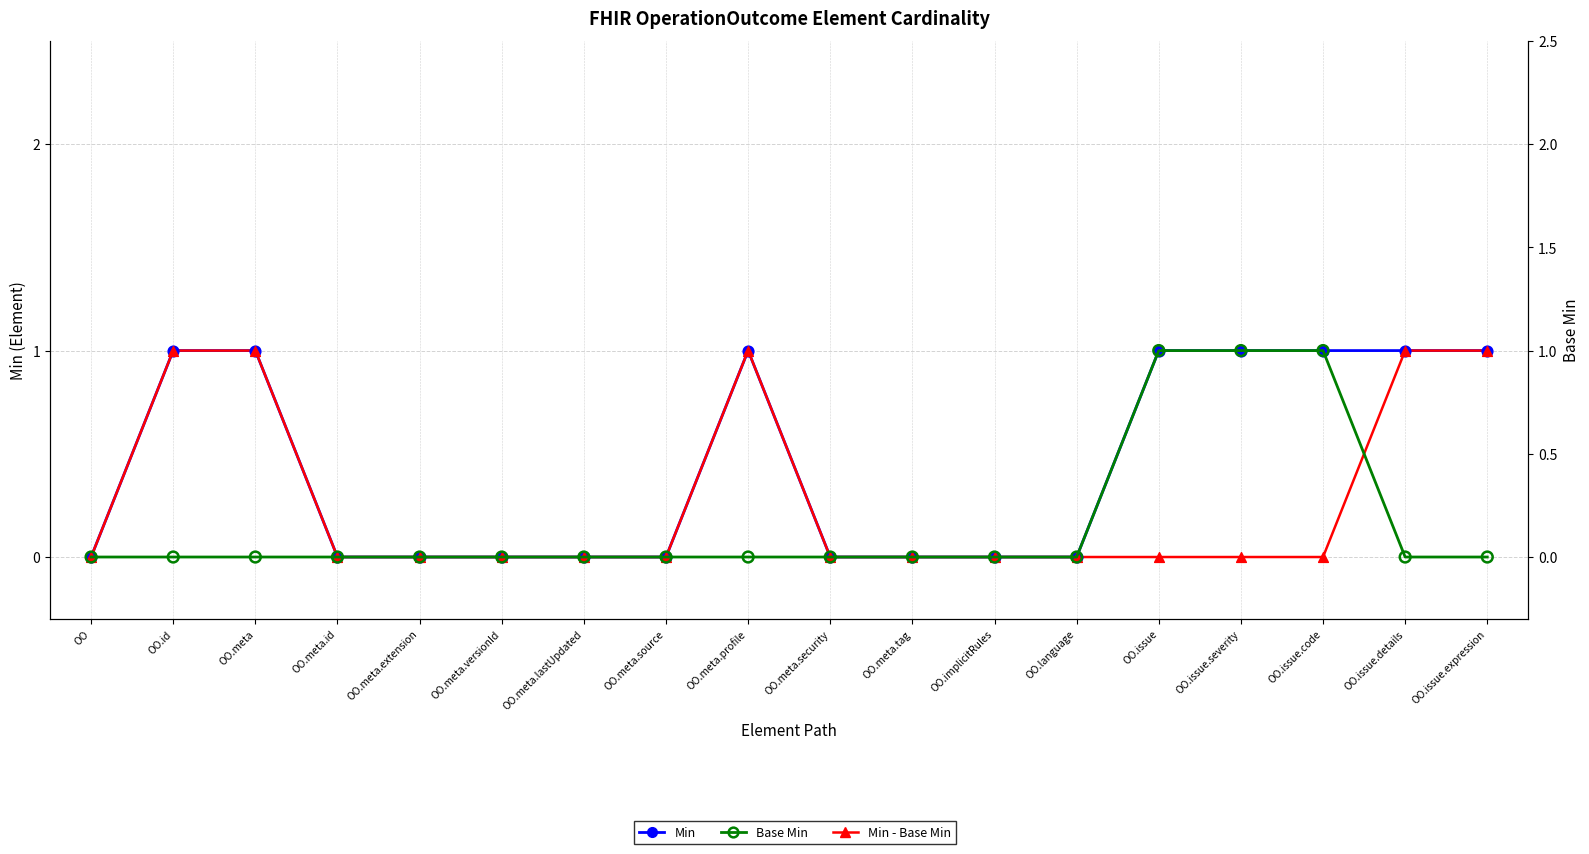

Which series has the largest total across all categories?

Min